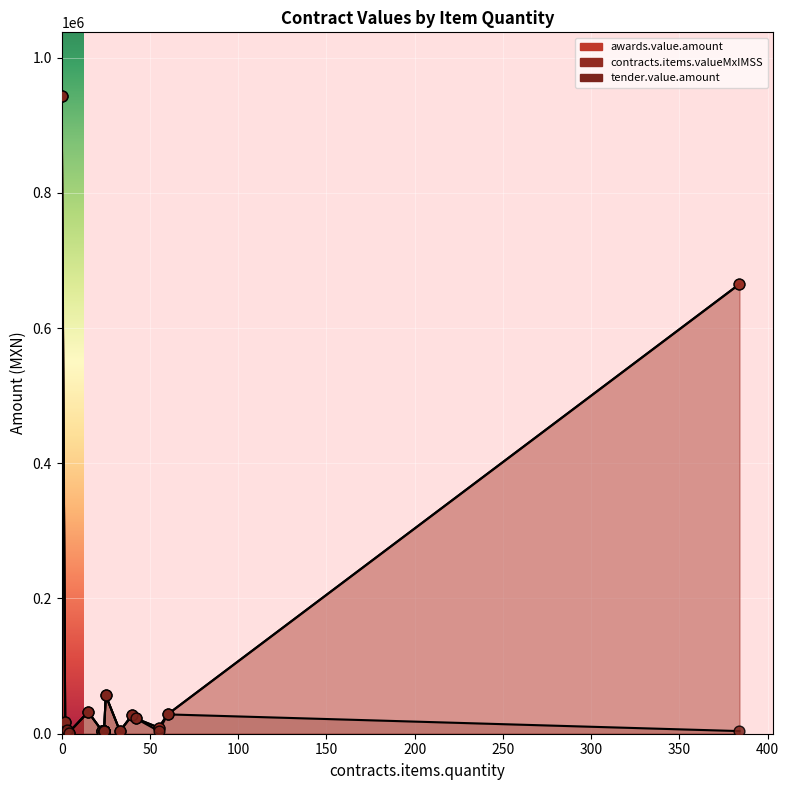

What are all the series names shown in the legend?

awards.value.amount, contracts.items.valueMxIMSS, tender.value.amount